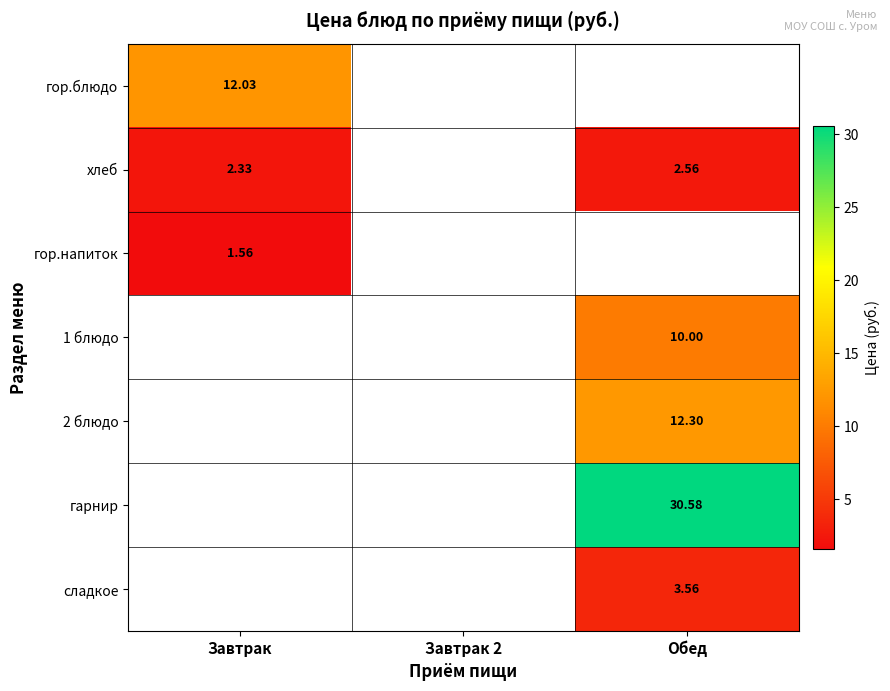

At which category does the chart reach its minimum across all series?

Завтрак